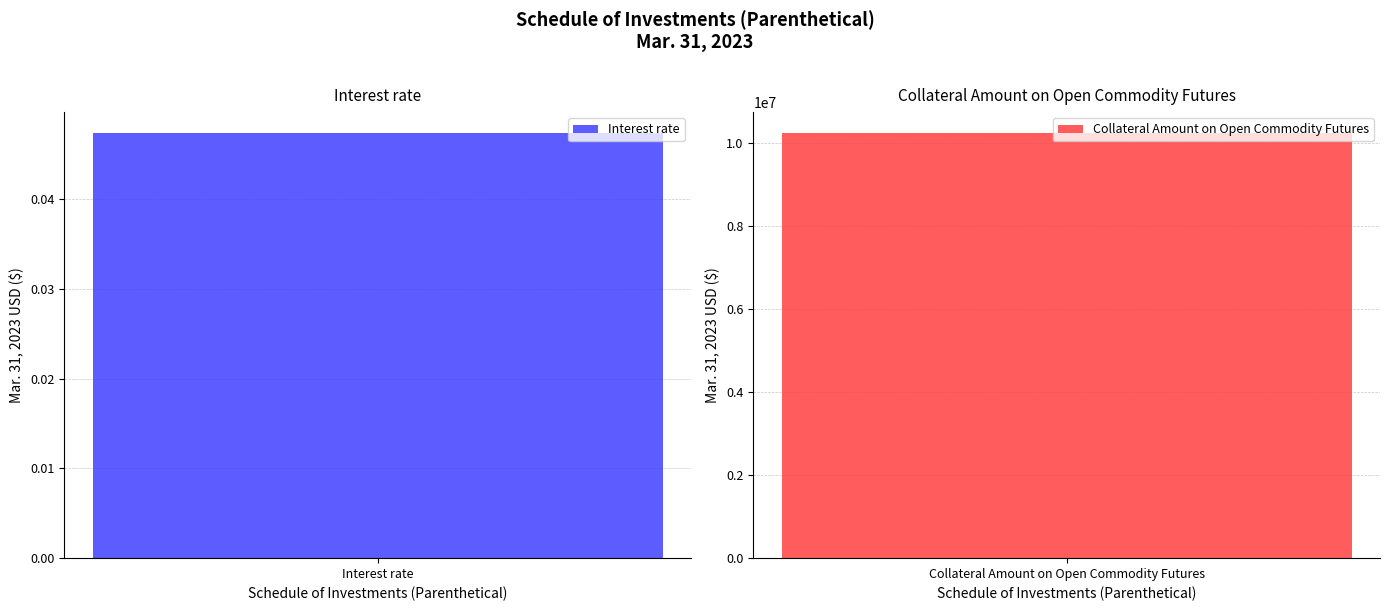

How many bars are there in total?

2